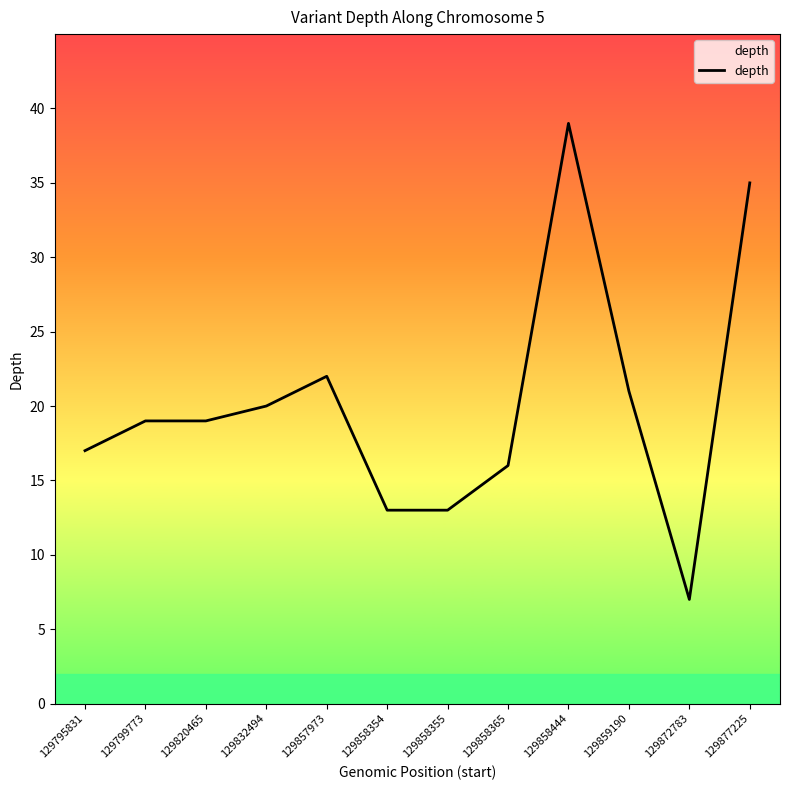

What is the difference between the maximum and minimum values?

32